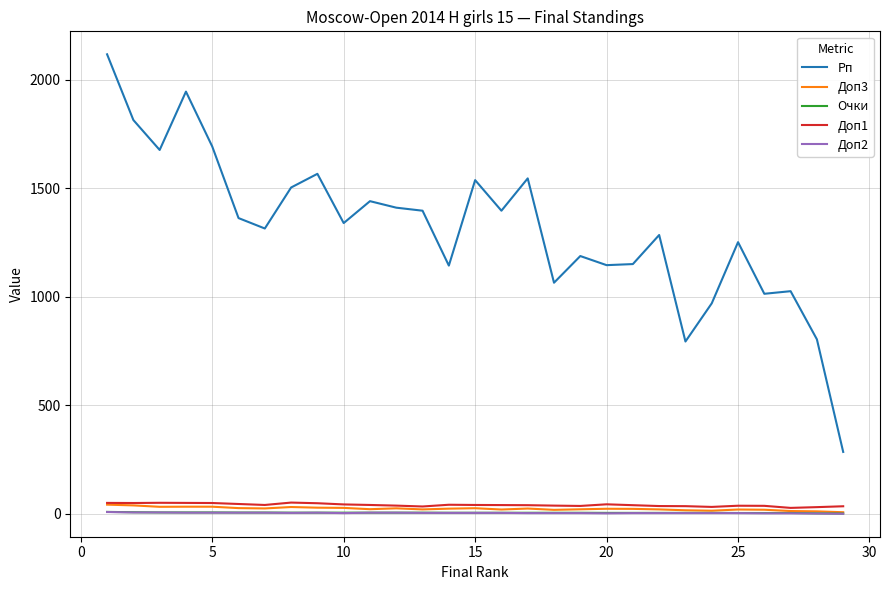

True or false: Доп3 and Рп intersect in this chart.

False